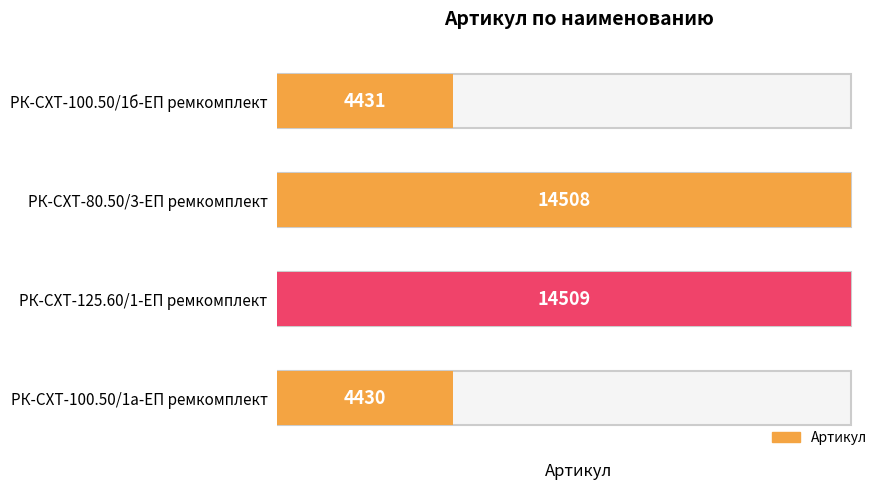

Reading left to right, transcribe all the data shown in this chart.

РК-СХТ-100.50/1б-ЕП ремкомплект=4431	РК-СХТ-80.50/3-ЕП ремкомплект=14508	РК-СХТ-125.60/1-ЕП ремкомплект=14509	РК-СХТ-100.50/1а-ЕП ремкомплект=4430